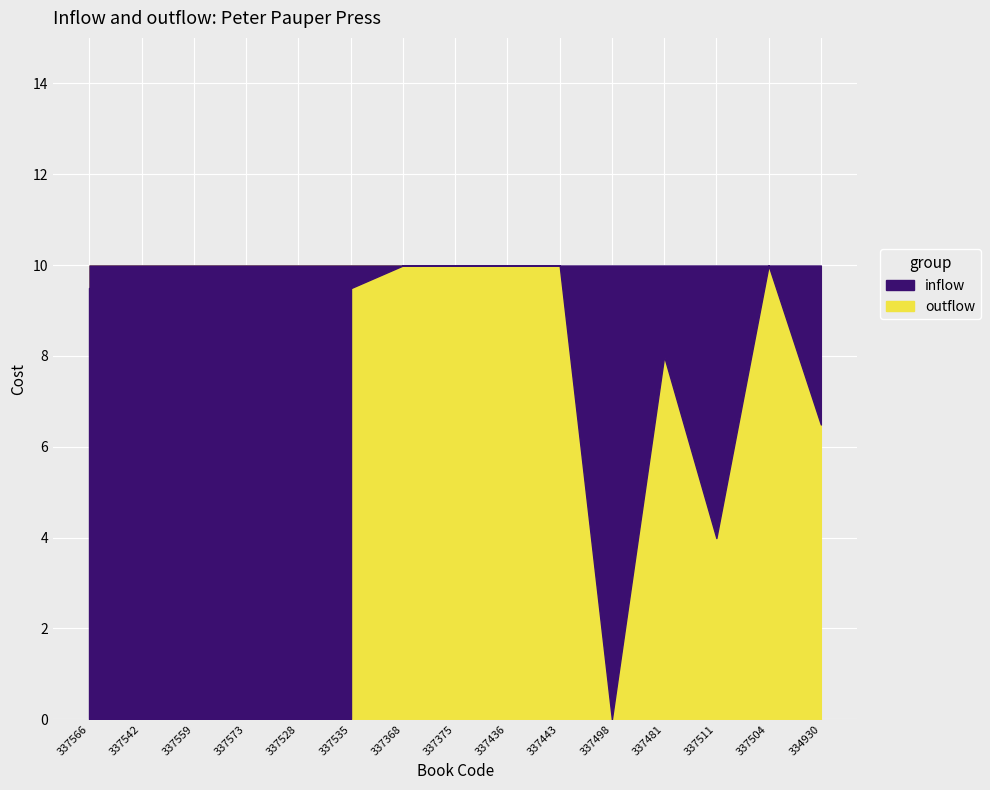

Which series changed the most between 337528 and 337481?

outflow